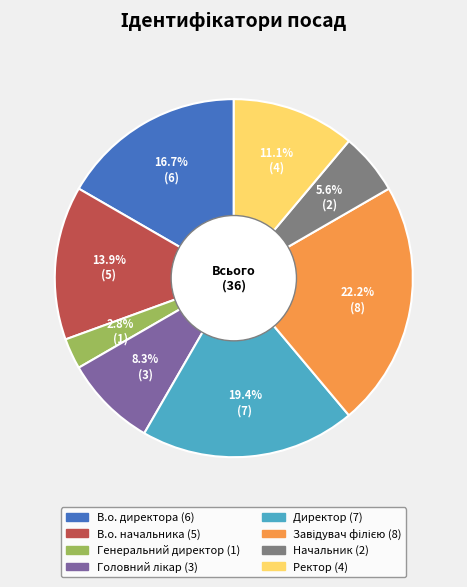

Does Генеральний директор account for over 50% of the chart?

No